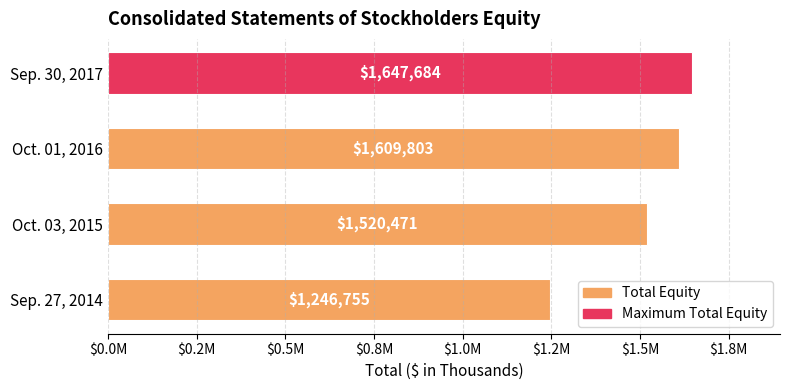

Which label corresponds to the largest value in the chart?

Sep. 30, 2017